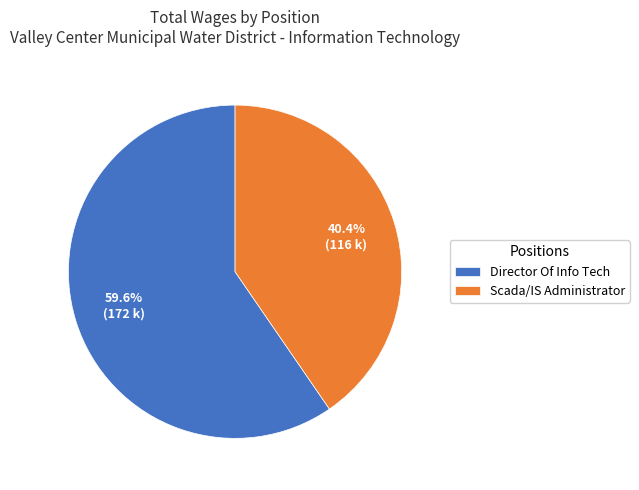

Rank the categories by value from lowest to highest.

Scada/IS Administrator, Director Of Info Tech